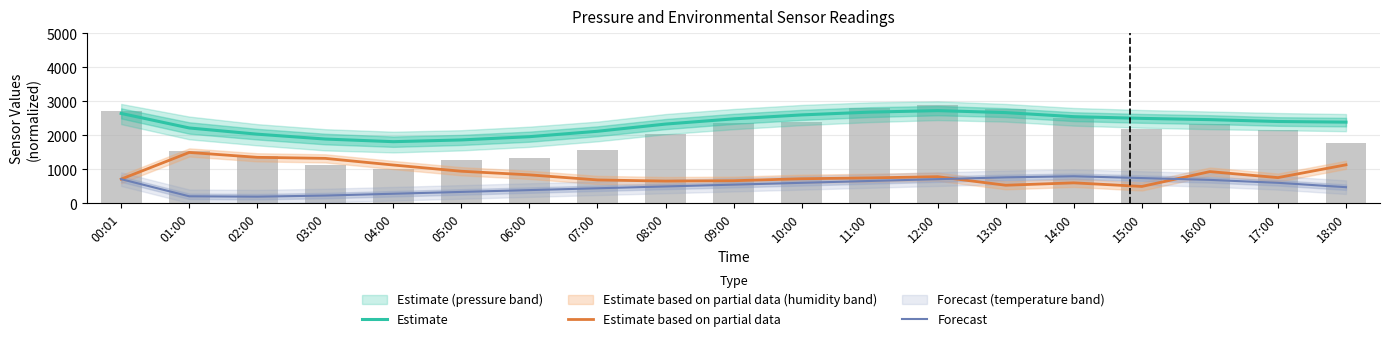

What is the value of the Forecast bar at the 19th from the left?

478.6